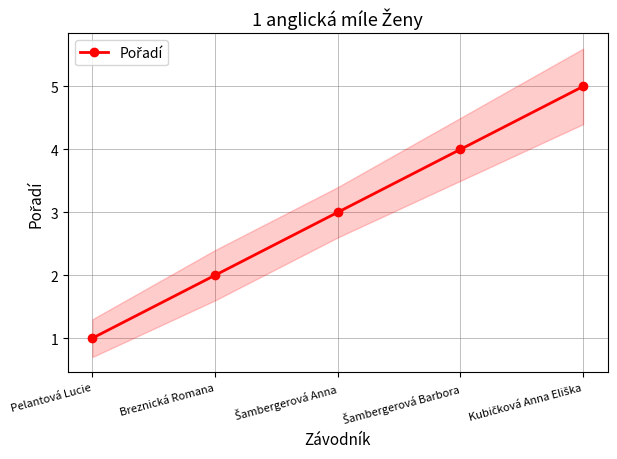

What is the ratio of the value at Šambergerová Anna to the value at Breznická Romana?

1.5